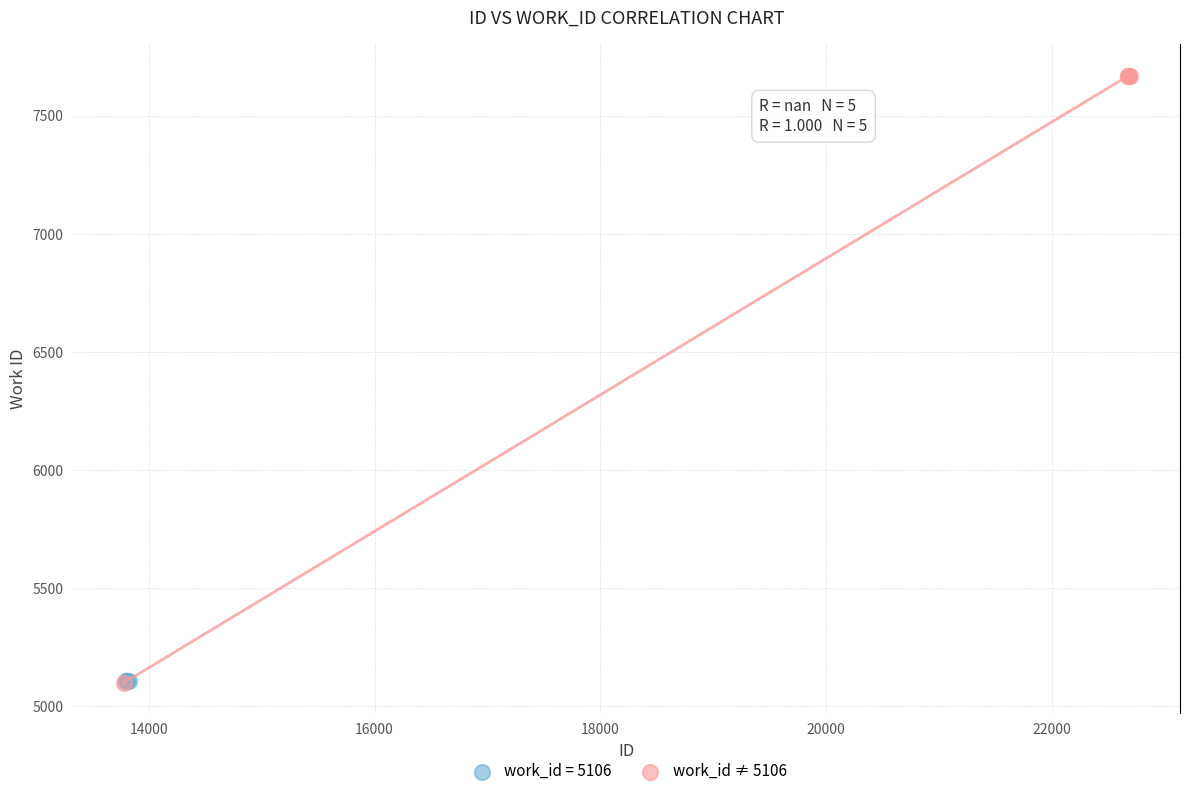

Which series contains the highest Y value?

work_id ≠ 5106